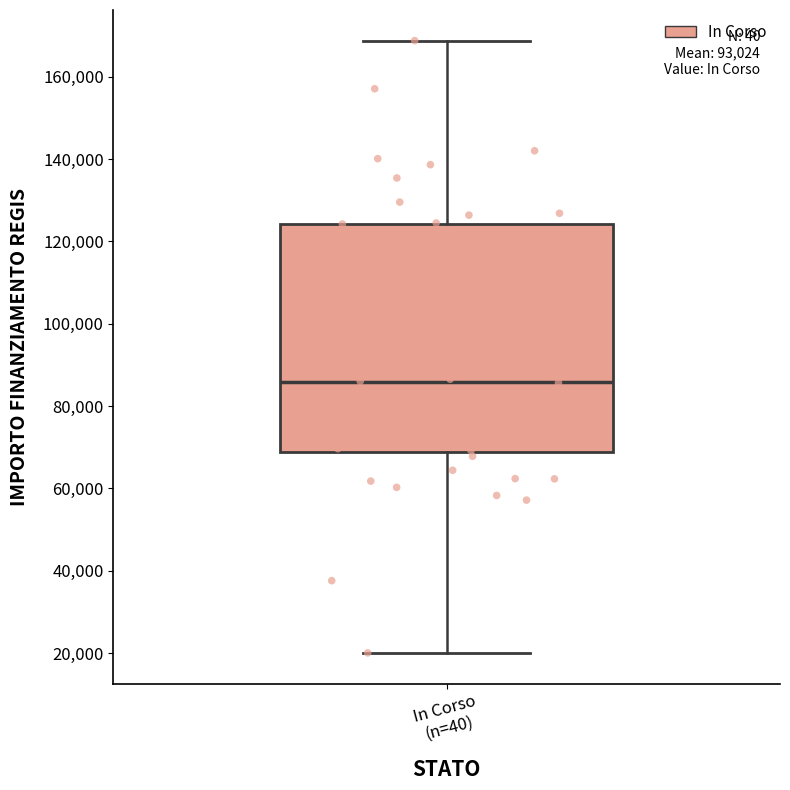

Where does the lower whisker of the box for In Corso (n=40) end on the y-axis? The values are not printed on the chart, so give them approximately, as read against the axis.

20000